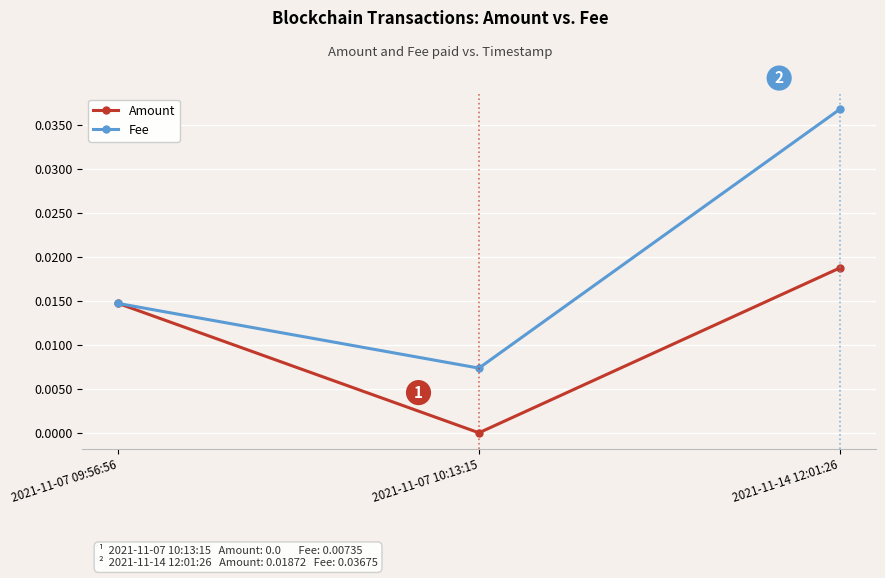

What is the label of the 3rd point from the left?

2021-11-14 12:01:26